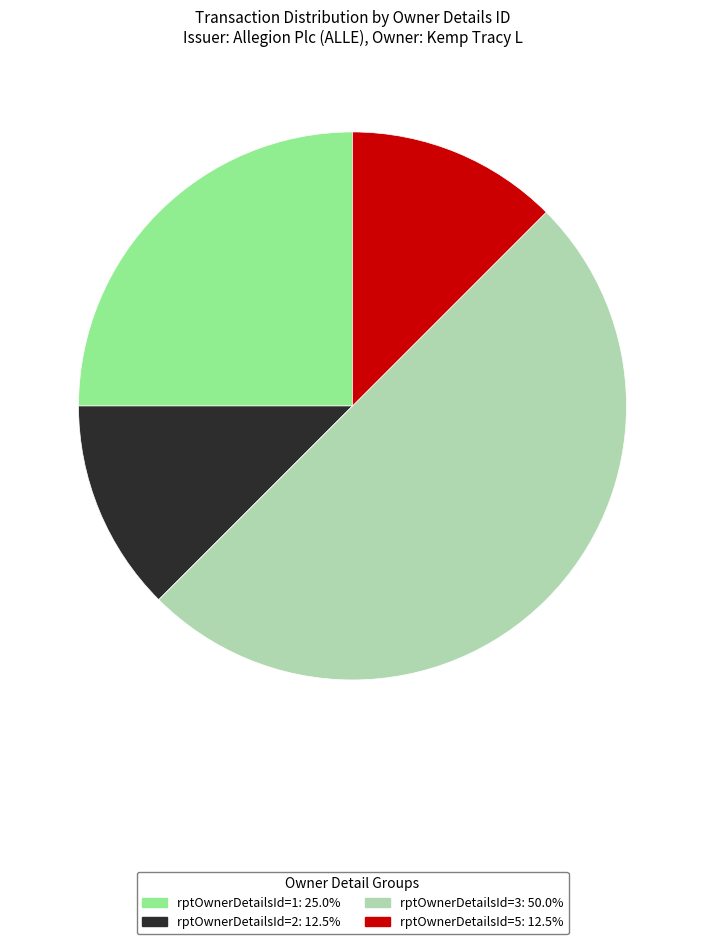

Count the number of slices in the pie.

4